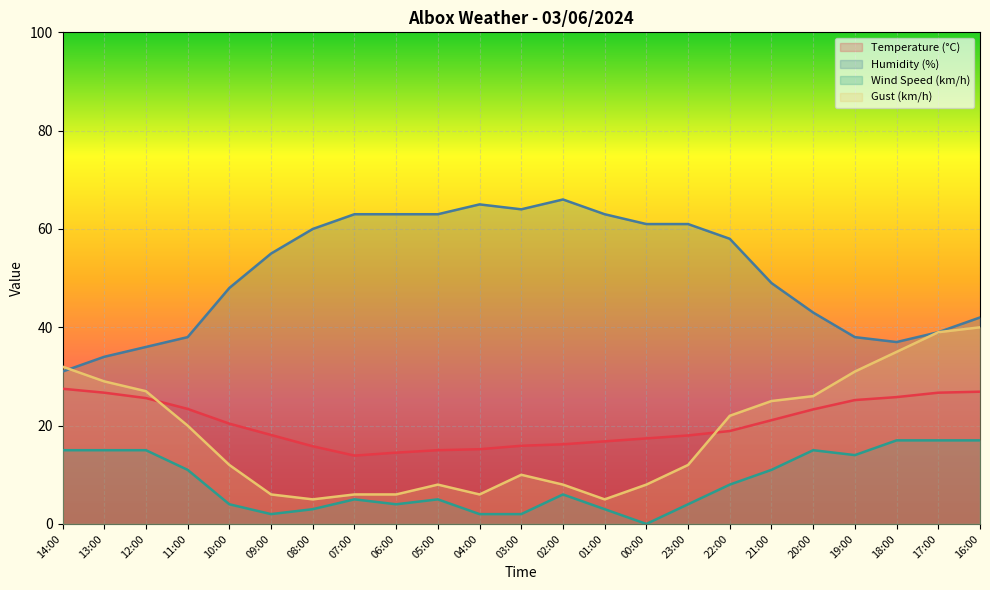

How many series are shown in this chart?

4